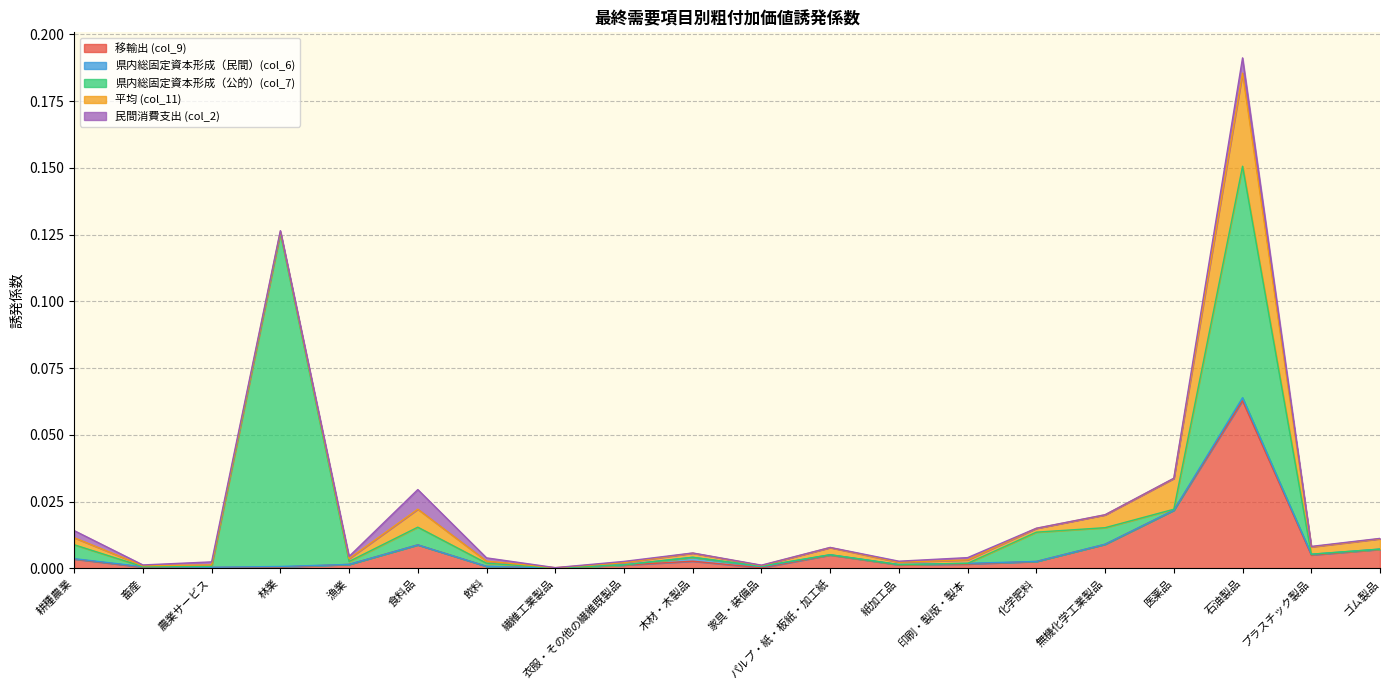

Which series changed the most between 衣服・その他の繊維既製品 and プラスチック製品?

移輸出 (col_9)